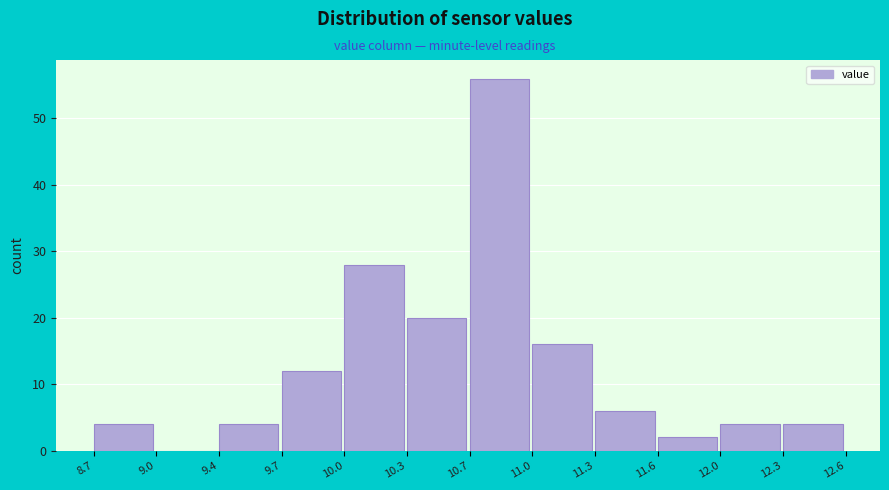

Reading left to right, extract all data points from this chart.

8.7=4	9.0=0	9.4=4	9.7=12	10.0=28	10.3=20	10.7=56	11.0=16	11.3=6	11.6=2	12.0=4	12.3=4